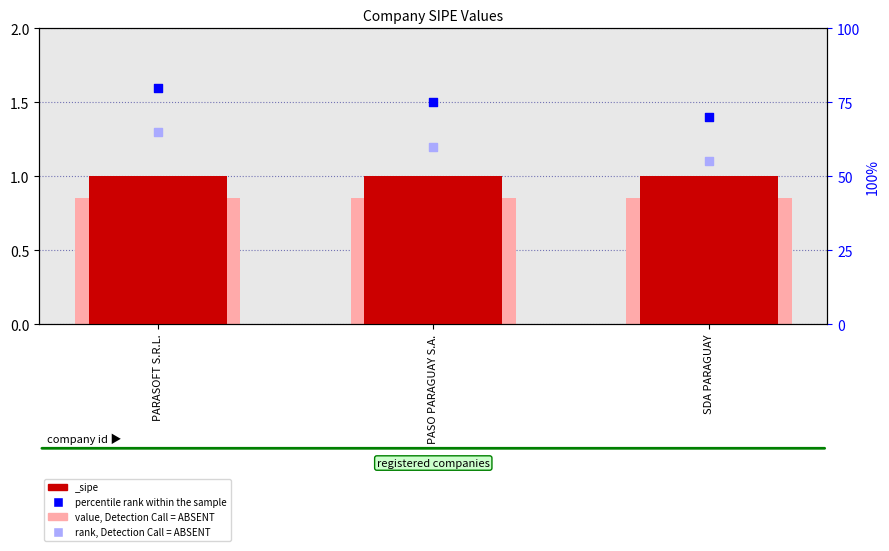

Which series has the largest total across all categories?

percentile rank within the sample